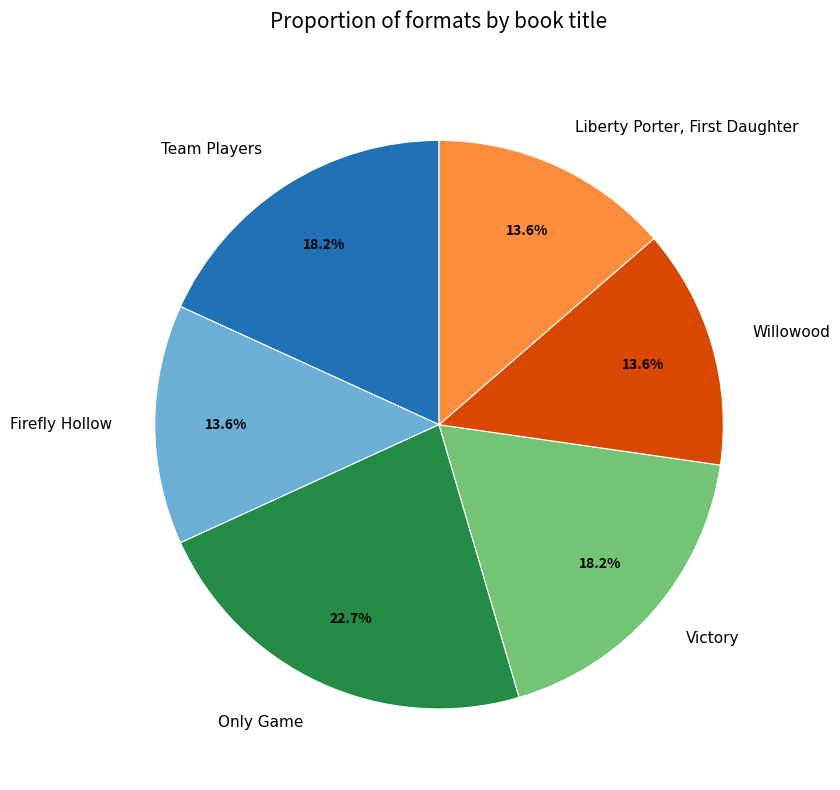

Does Victory represent more than half of the total?

No